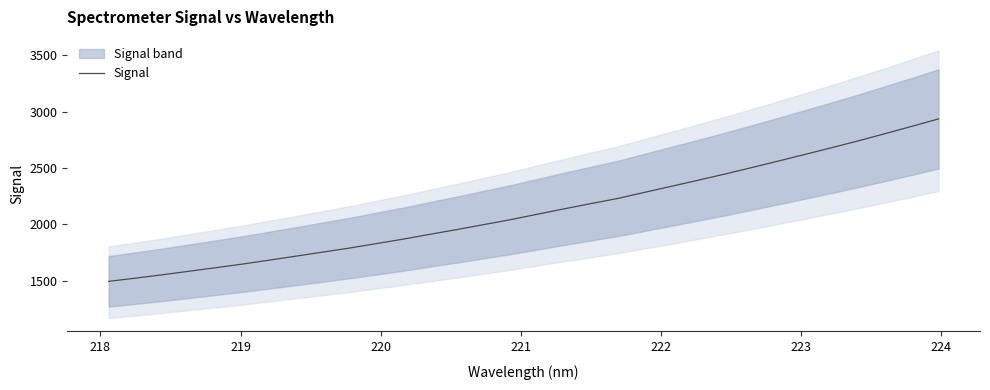

Does the chart display data point markers on the line(s)?

No